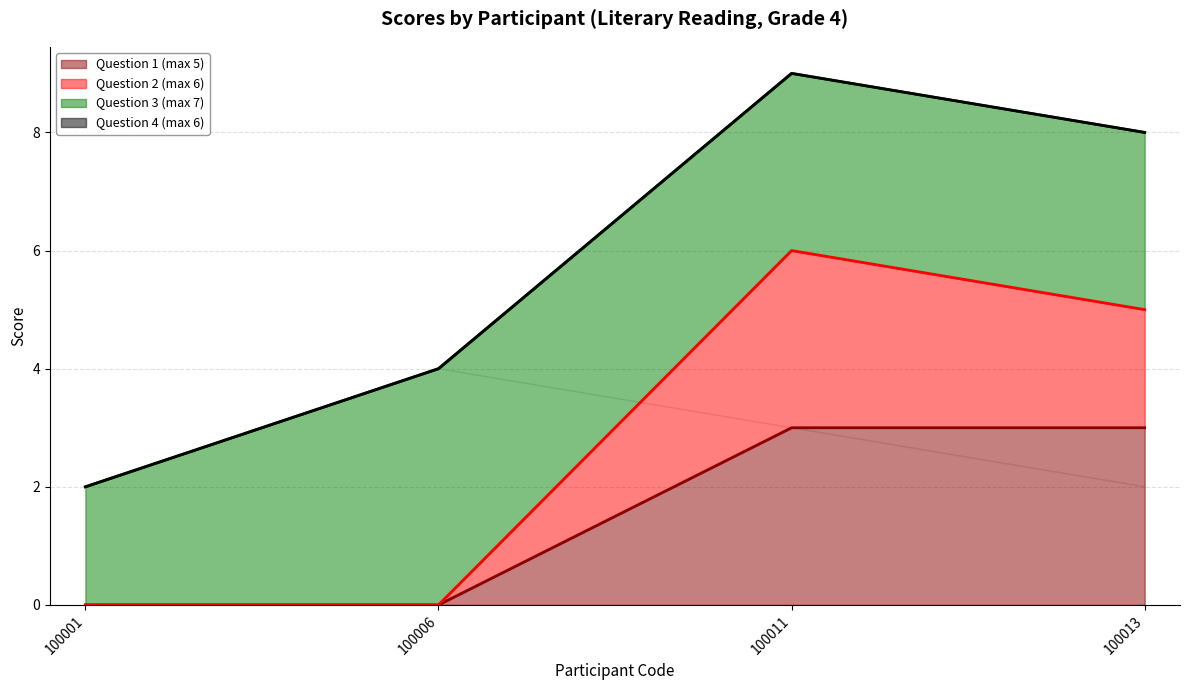

Where is Question 3 (max 7) nearest to the value 3?

100011